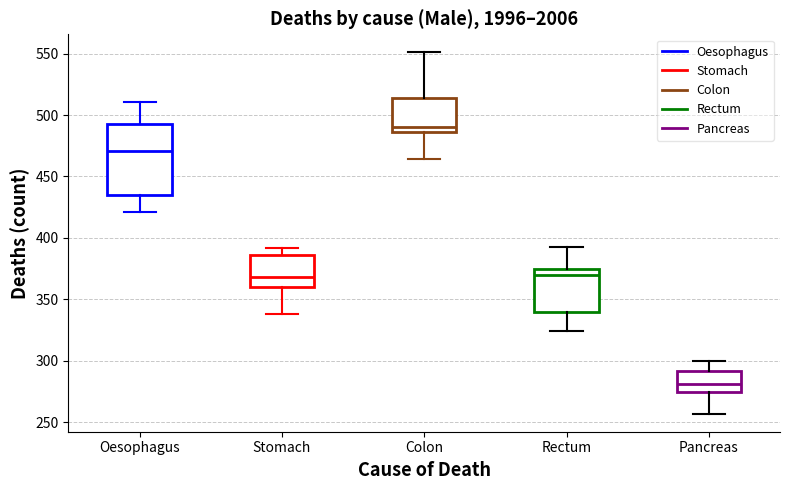

Which box is the tallest, from its lower edge to its upper edge?

Oesophagus